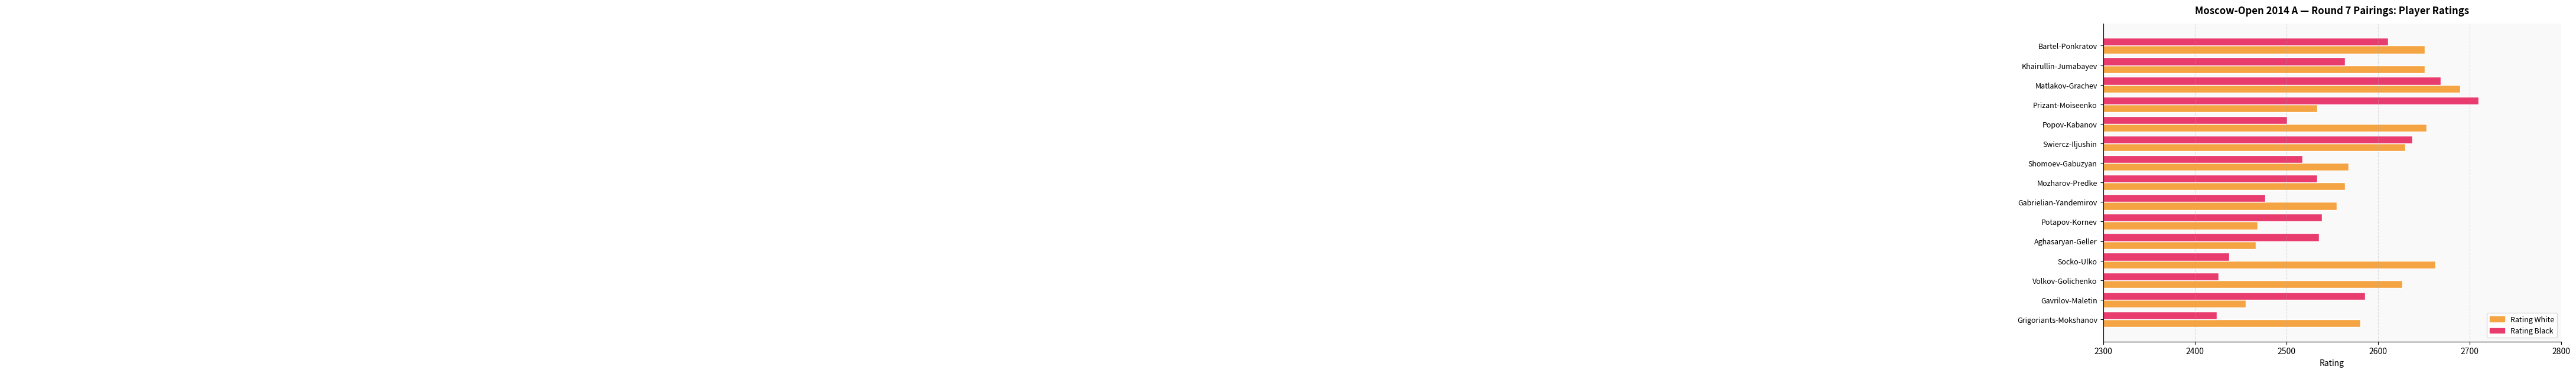

How many series are shown in this chart?

2